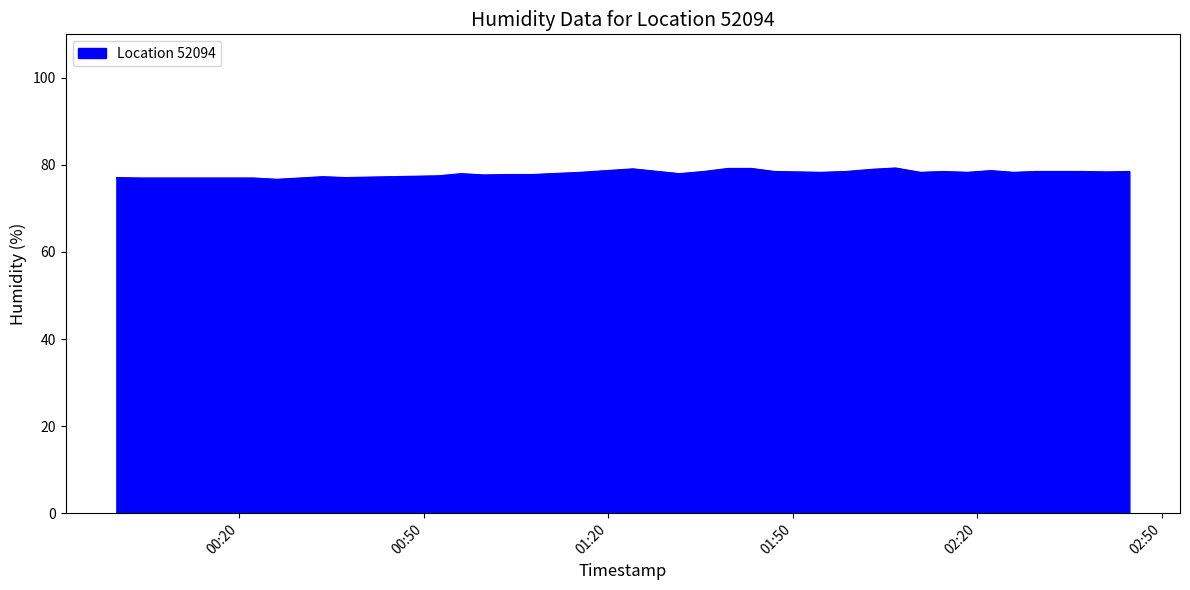

How many lines are shown in the chart?

1